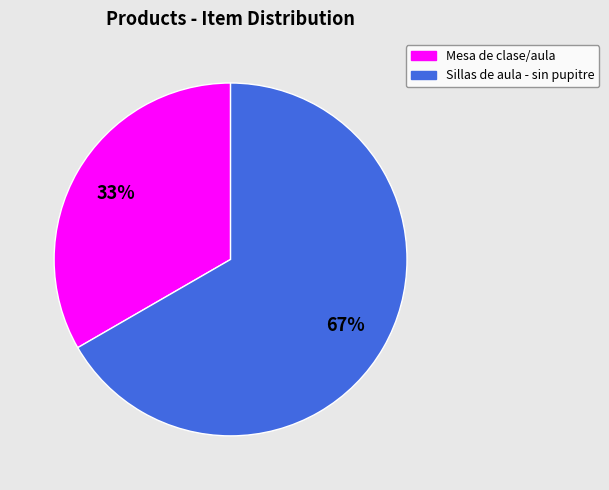

Is the sum of Sillas de aula - sin pupitre and Mesa de clase/aula greater than half?

Yes